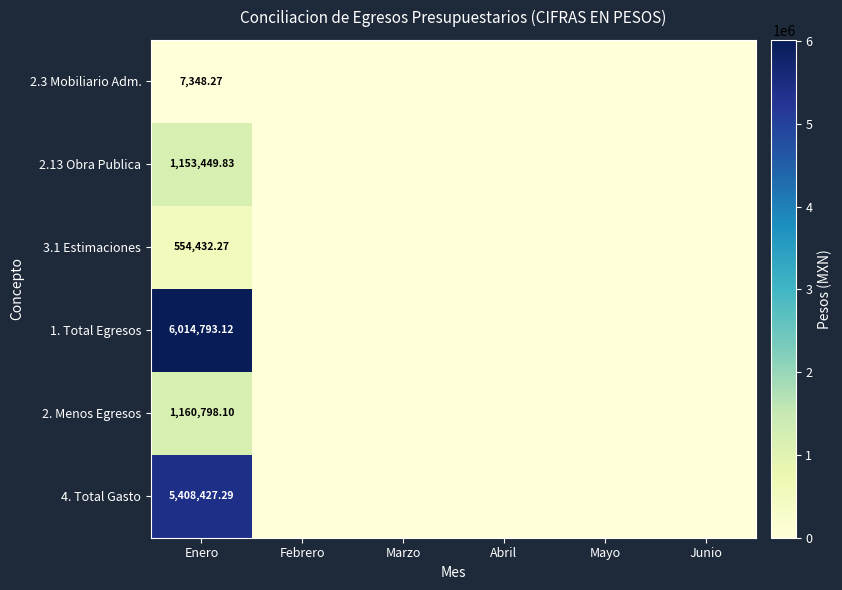

Rank the categories by 2. Menos Egresos value from lowest to highest.

Febrero, Marzo, Abril, Mayo, Junio, Enero